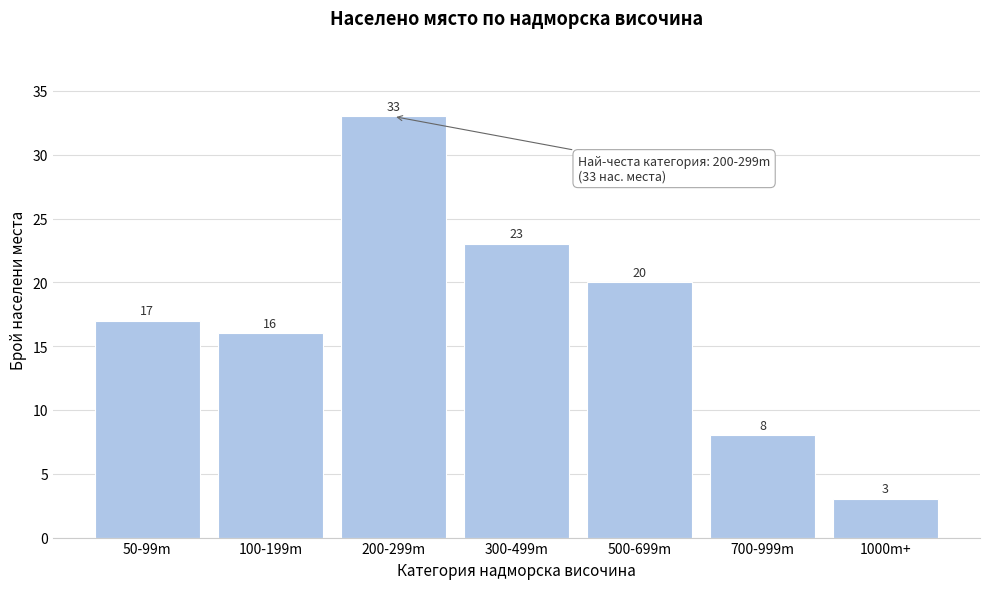

Reading left to right, extract all data points from this chart.

17	16	33	23	20	8	3